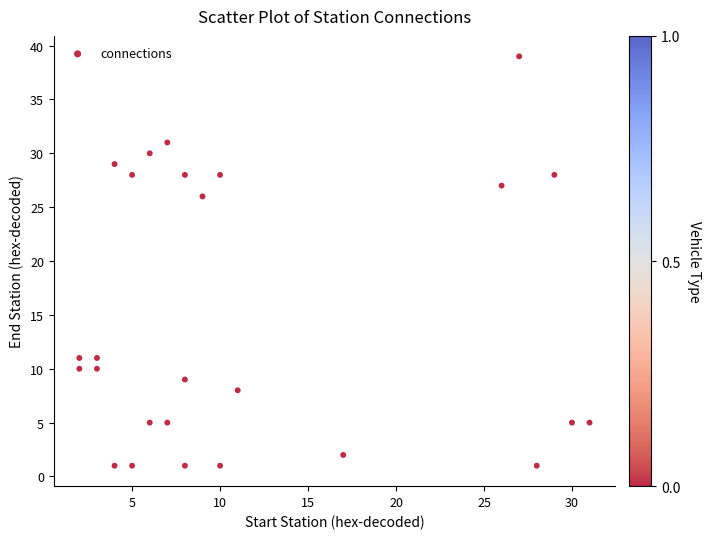

What is the range of X values (max minus min)?

29